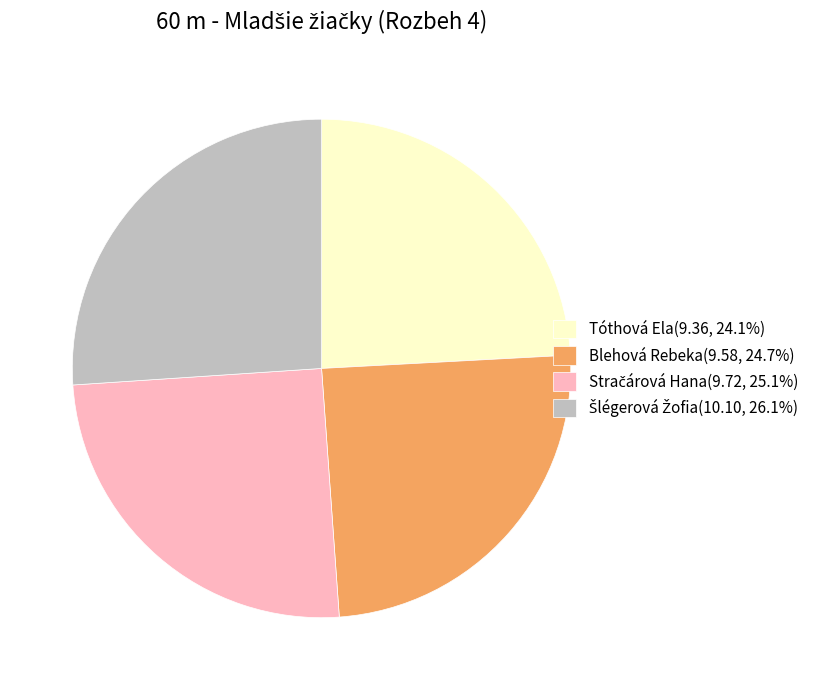

Is there any slice that represents more than half of the pie?

No